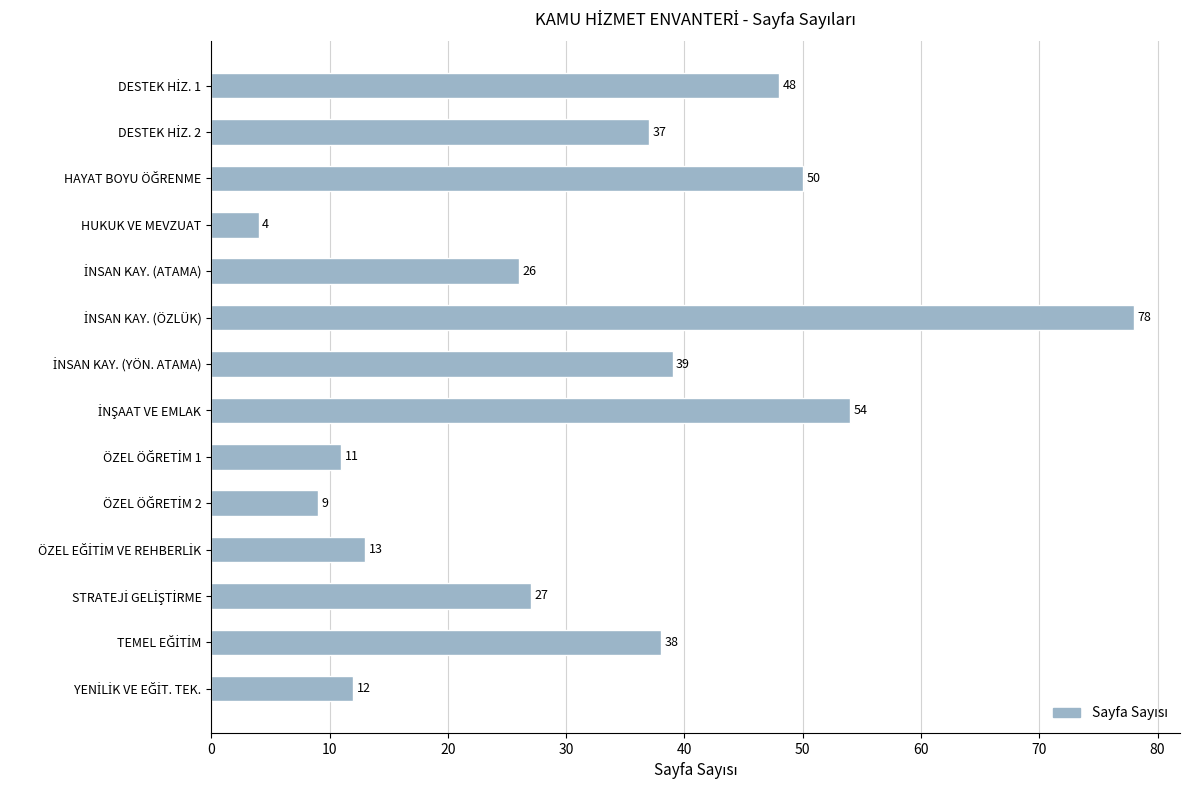

What is the value of the 13th bar from the top?

38